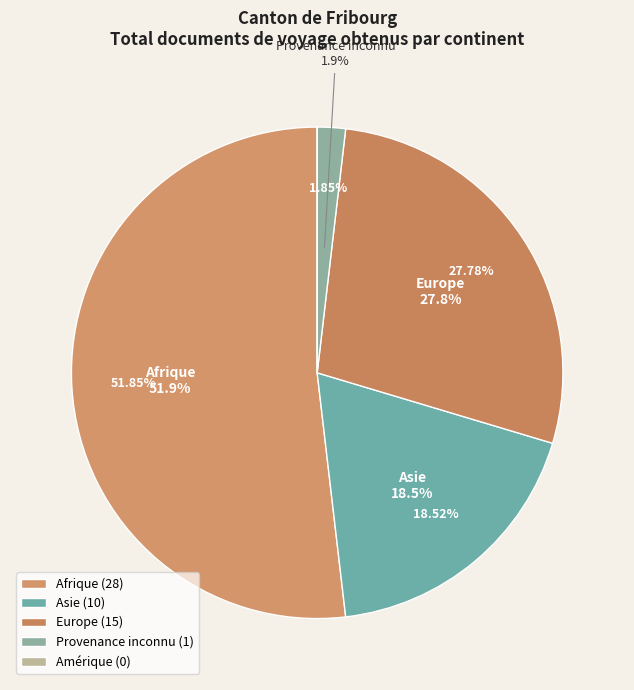

Do Asie and Provenance inconnu together represent more than half of the pie?

No